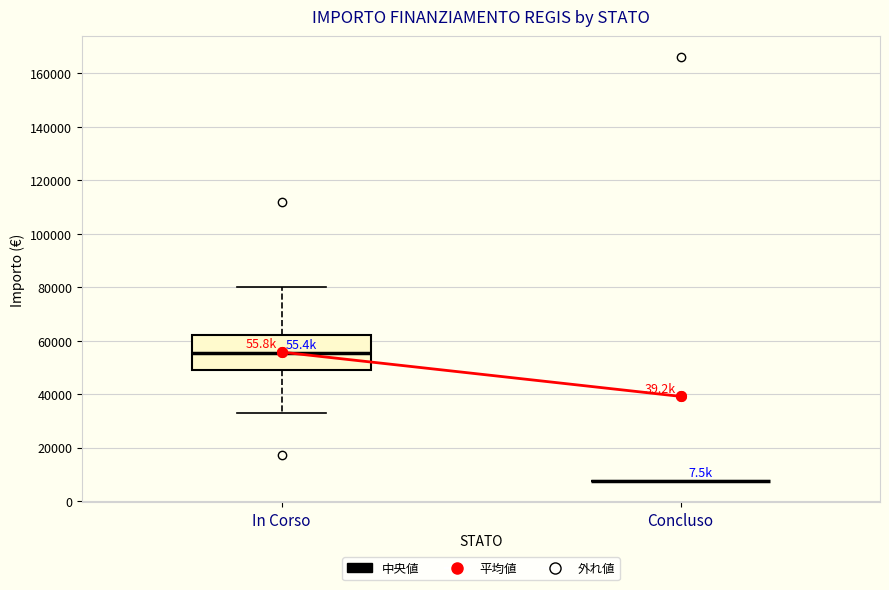

Reading left to right, read every box against the y-axis: the position of its median line, the range the box covers, and the ends of its whiskers. The values are not printed on the chart, so give them approximately, as read against the axis.

In Corso: median 56000, box 48000 to 62000, whiskers 32000 to 80000
Concluso: box collapsed to a line at 8000, whiskers 8000 to 8000